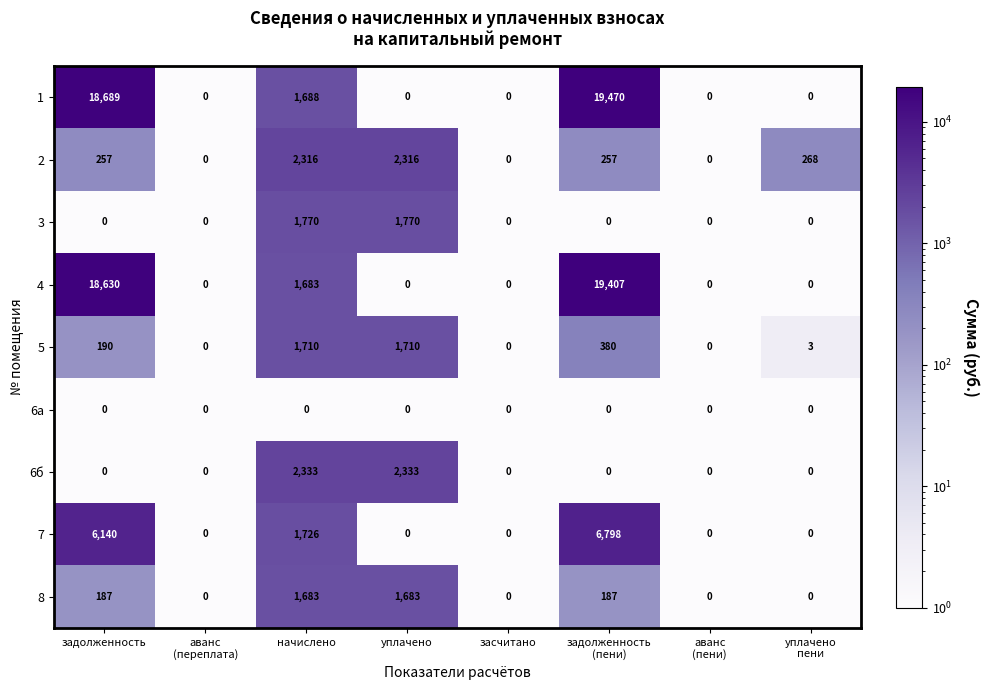

Which series has the largest total across all categories?

1